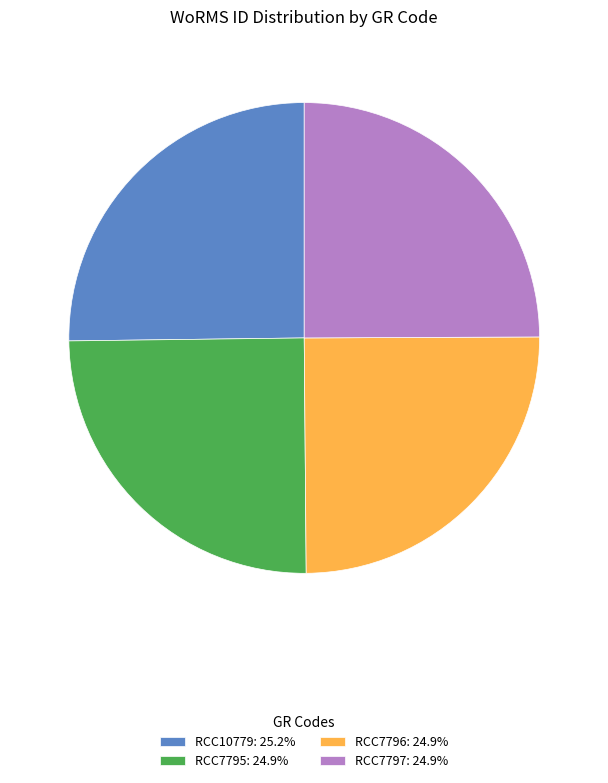

Approximately how many times larger is the value at RCC7795: 24.9% compared to RCC10779: 25.2%?

1.0